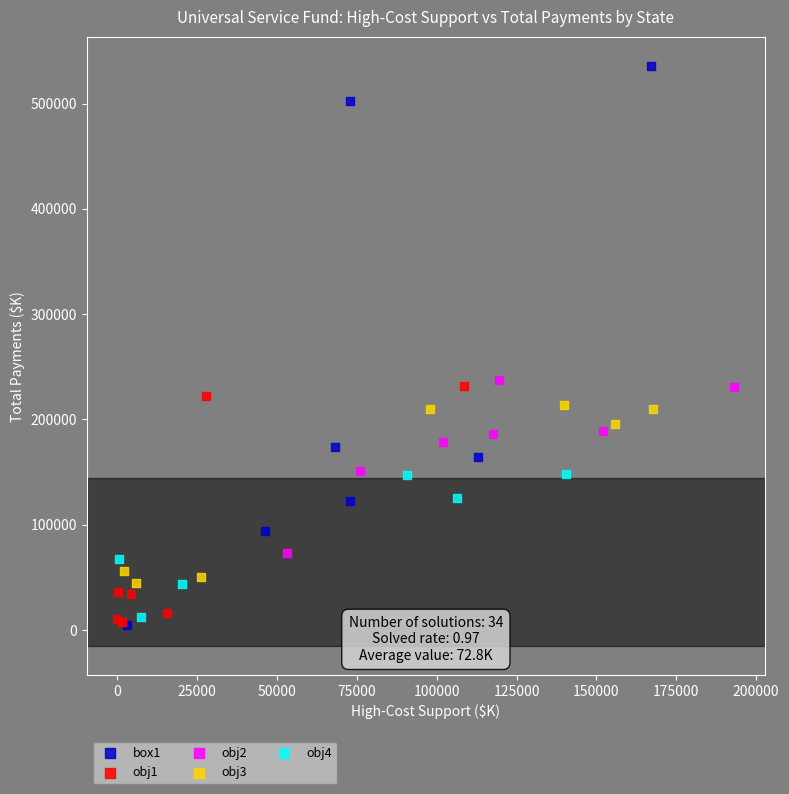

Which series has the largest Y range (max minus min)?

box1